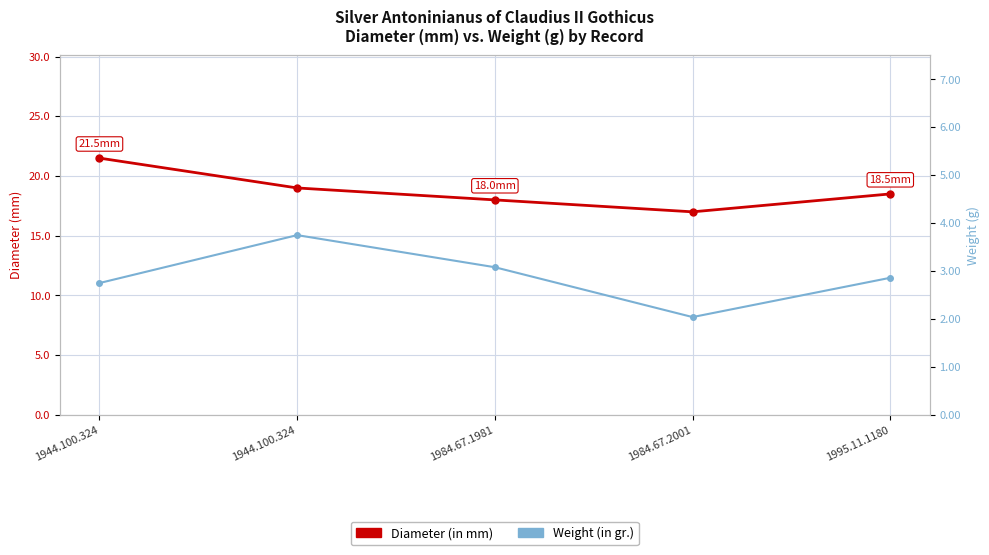

Where is Diameter (in mm) nearest to the value 19?

1944.100.324